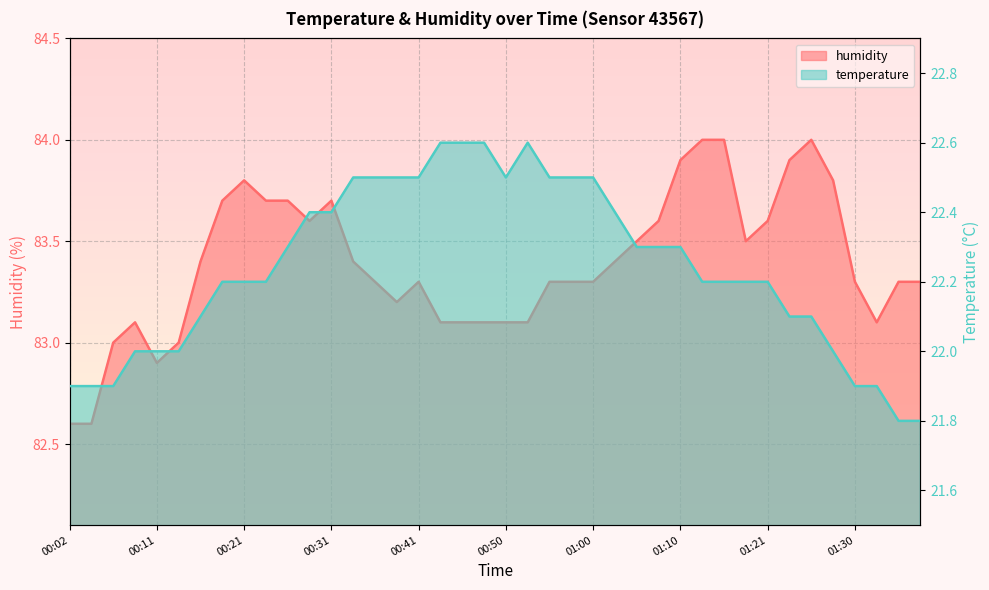

How many lines are shown in the chart?

2